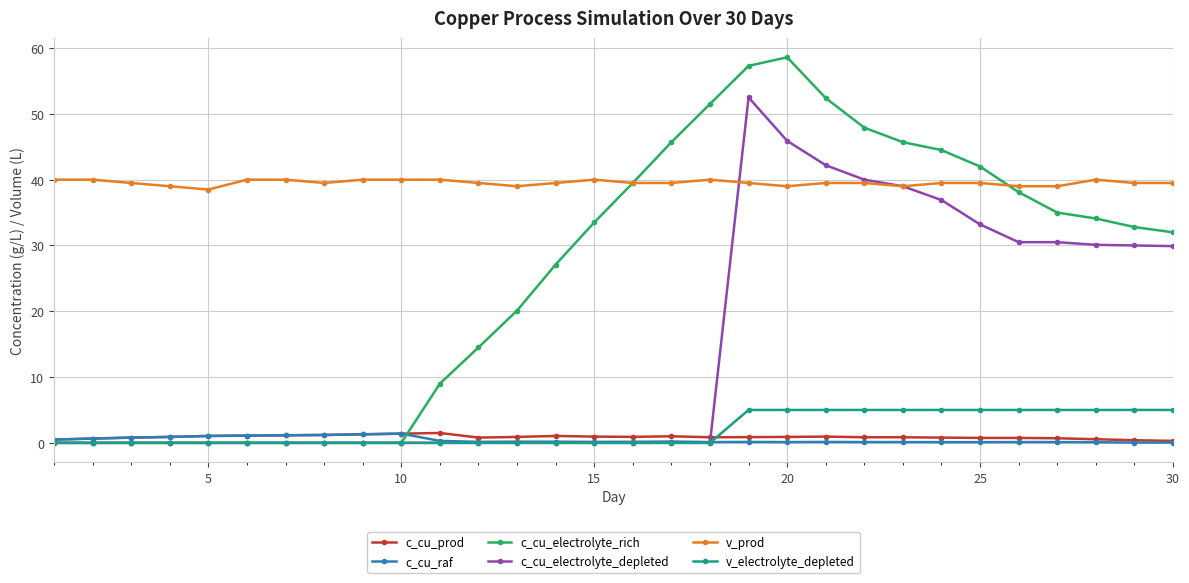

Which series has the largest total across all categories?

v_prod